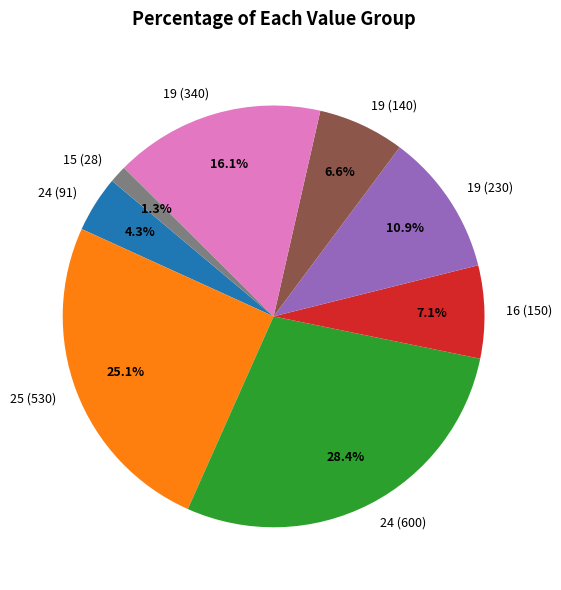

Which has a higher value, 19 (340) or 19 (230)?

19 (340)